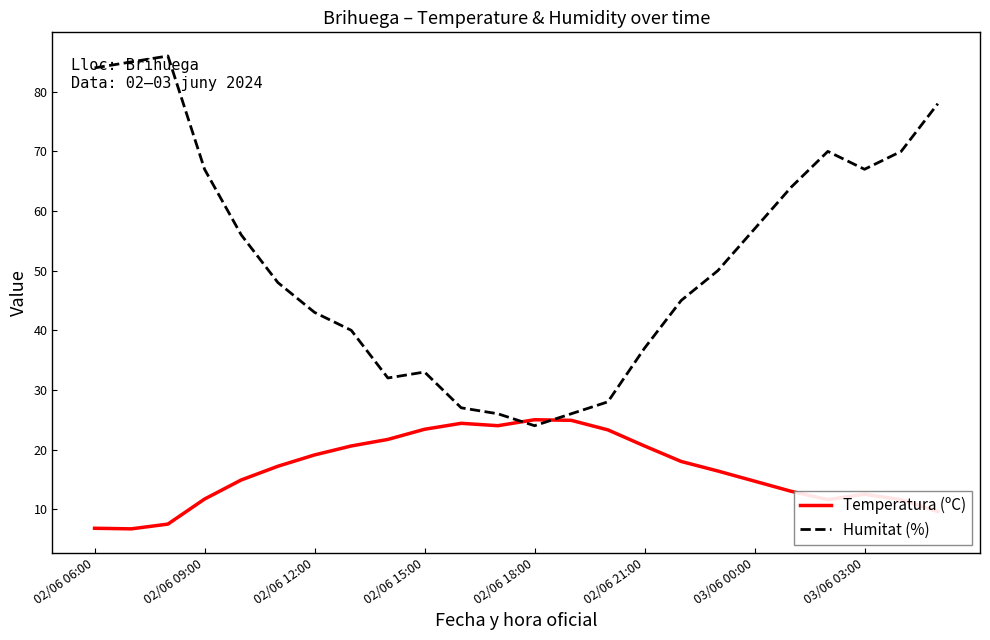

True or false: Temperatura (ºC) and Humitat (%) intersect in this chart.

True